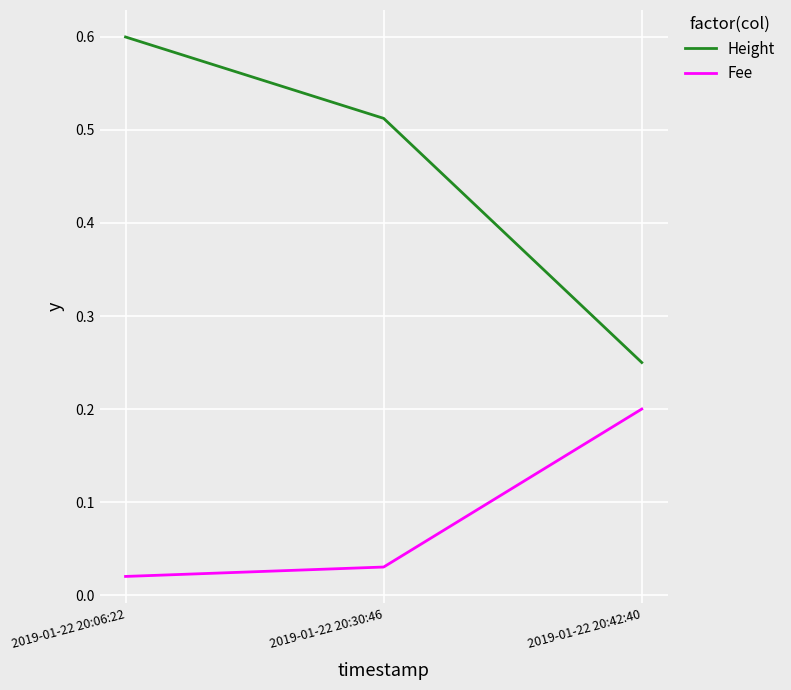

At which label does Height reach its peak?

2019-01-22 20:06:22